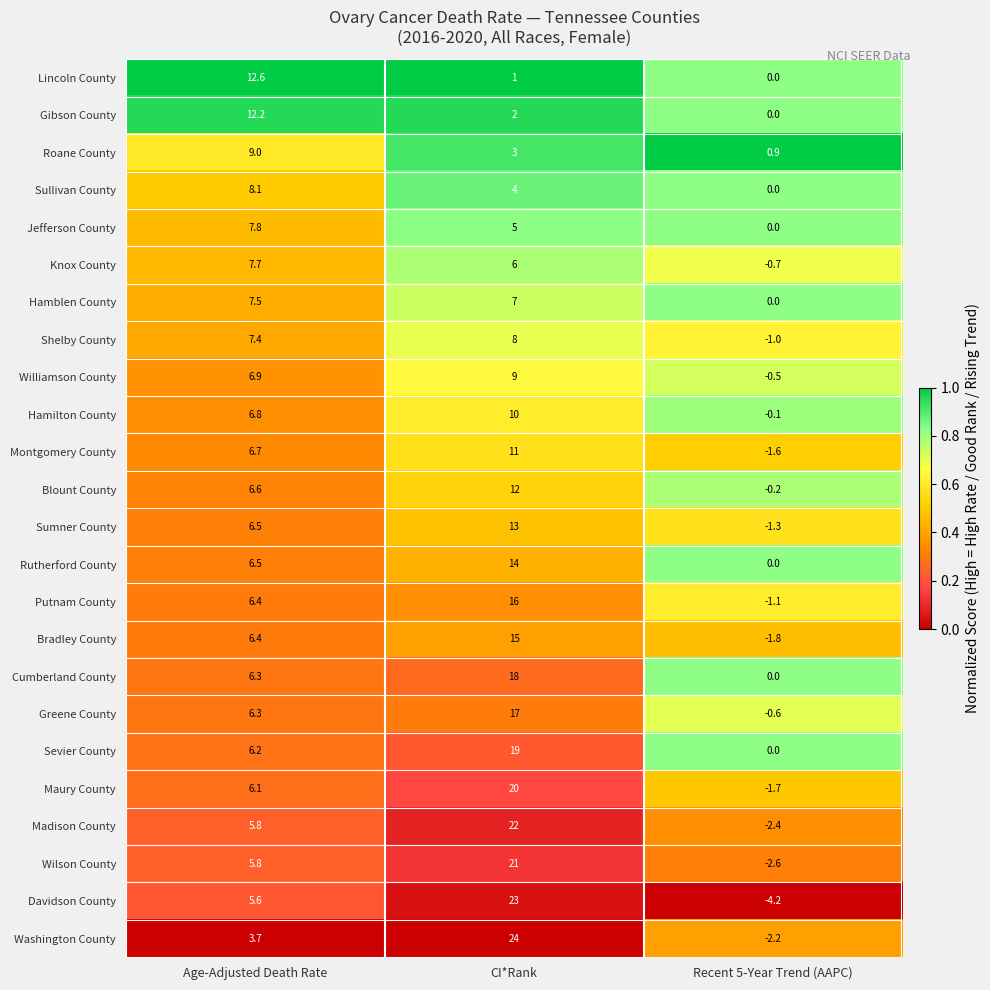

At CI*Rank, list the series in order from largest to smallest.

Washington County, Davidson County, Madison County, Wilson County, Maury County, Sevier County, Cumberland County, Greene County, Putnam County, Bradley County, Rutherford County, Sumner County, Blount County, Montgomery County, Hamilton County, Williamson County, Shelby County, Hamblen County, Knox County, Jefferson County, Sullivan County, Roane County, Gibson County, Lincoln County